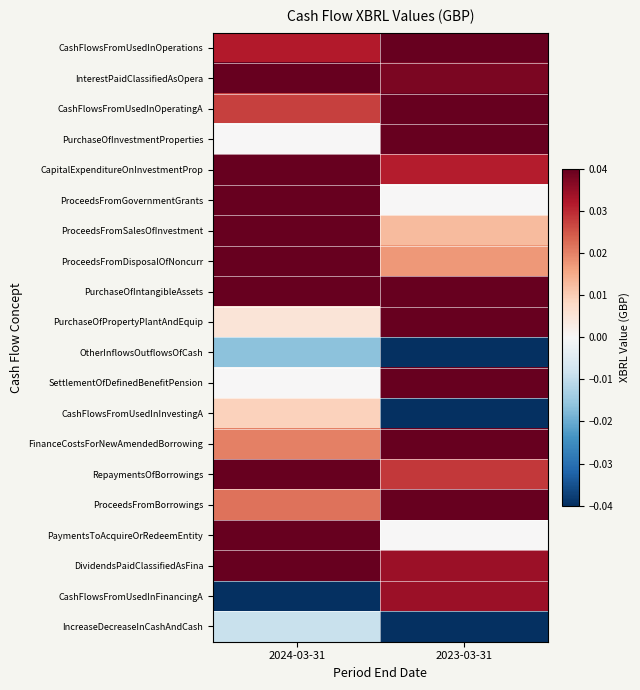

How many data points does each series have?

2